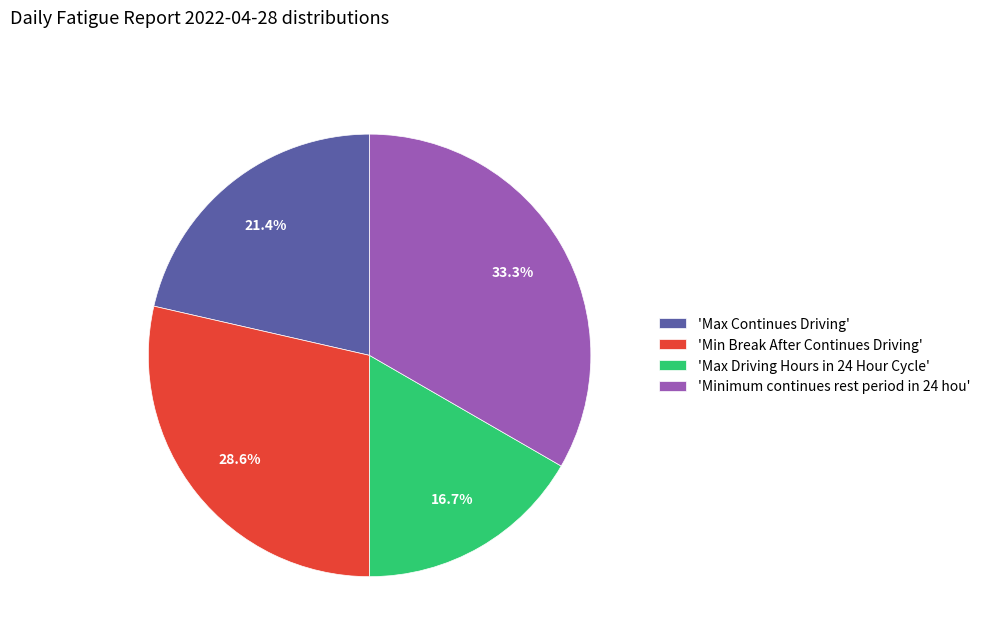

Is 'Max Driving Hours in 24 Hour Cycle' the majority of the pie?

No